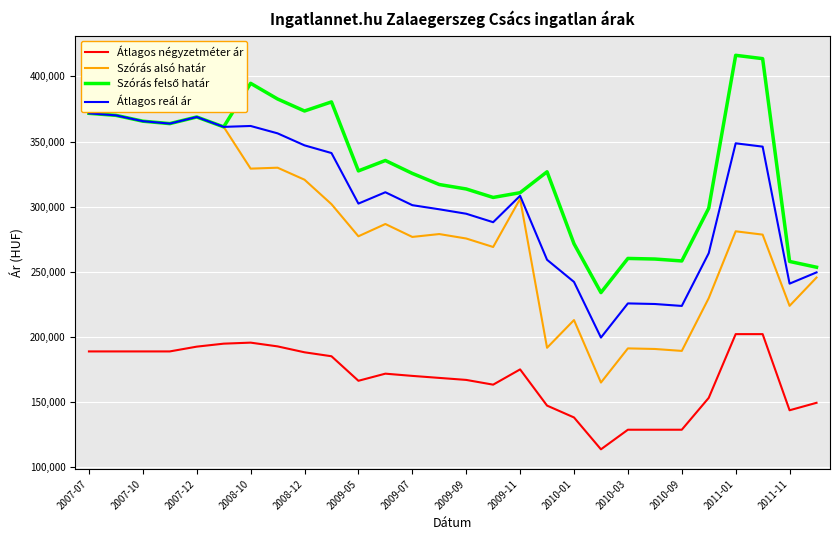

Reading right to left, list all the values displayed in this chart.

Átlagos négyzetméter ár: 149594	143862	202272	202272	153383	128939	128939	128939	113910	138354	147447	175212	163504	167146	168688	170230	171939	166480	185302	188333	192863	195742	194954	192667	189000	189000	189000	189000
Szórás alsó határ: 245671	223958	278589	281142	229874	189394	190876	191331	165124	213054	191796	306017	269113	275616	279026	276825	286735	277322	301959	320713	329925	329210	361242	368818	363747	365601	370079	371637
Szórás felső határ: 253579	258016	413581	416134	298870	258390	259872	260327	234120	271584	326788	310753	307111	313614	317024	325551	335461	327462	380383	373423	382635	394648	361242	368818	363747	365601	370079	371637
Átlagos reál ár: 249625	240987	346085	348638	264372	223892	225374	225829	199622	242319	259292	308385	288112	294615	298025	301188	311098	302392	341171	347068	356280	361929	361242	368818	363747	365601	370079	371637